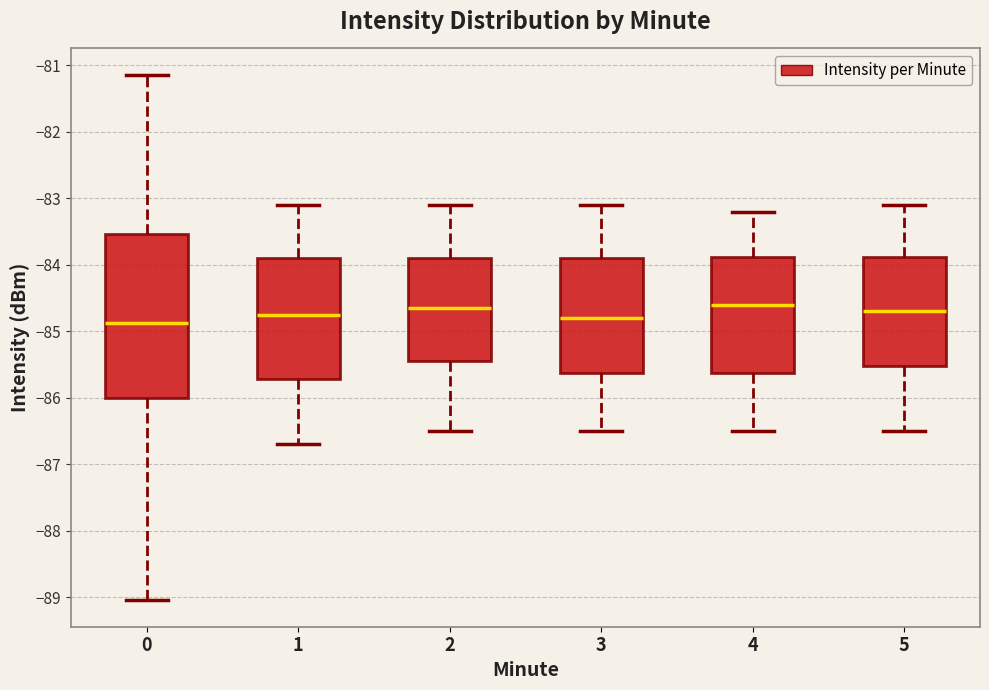

Reading left to right, read every box against the y-axis: the position of its median line, the range the box covers, and the ends of its whiskers. The values are not printed on the chart, so give them approximately, as read against the axis.

0: median -84.9, box -86.0 to -83.5, whiskers -89.0 to -81.1
1: median -84.7, box -85.7 to -83.9, whiskers -86.7 to -83.1
2: median -84.6, box -85.4 to -83.9, whiskers -86.5 to -83.1
3: median -84.8, box -85.6 to -83.9, whiskers -86.5 to -83.1
4: median -84.6, box -85.6 to -83.9, whiskers -86.5 to -83.2
5: median -84.7, box -85.5 to -83.9, whiskers -86.5 to -83.1